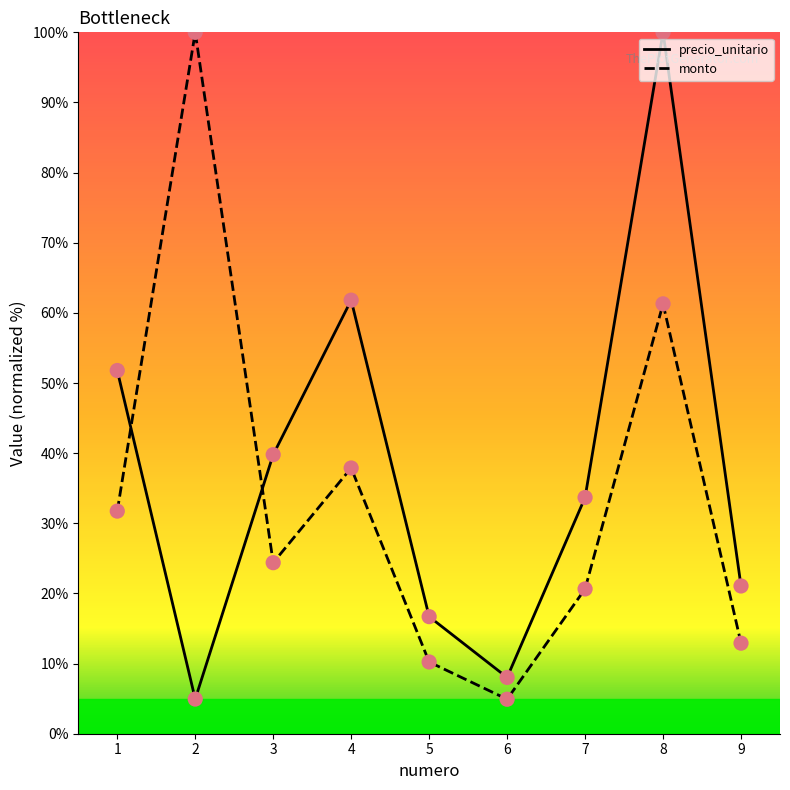

At which category is the sum across all series the highest?

8